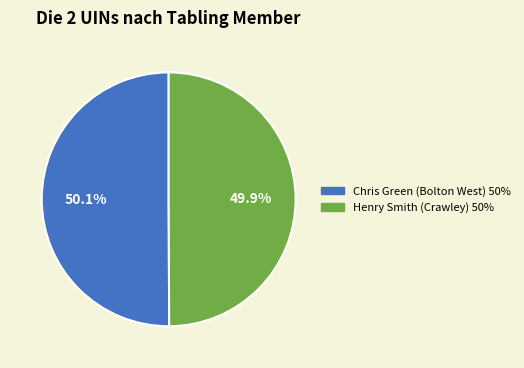

To the nearest percent, what is the average slice percentage?

50%